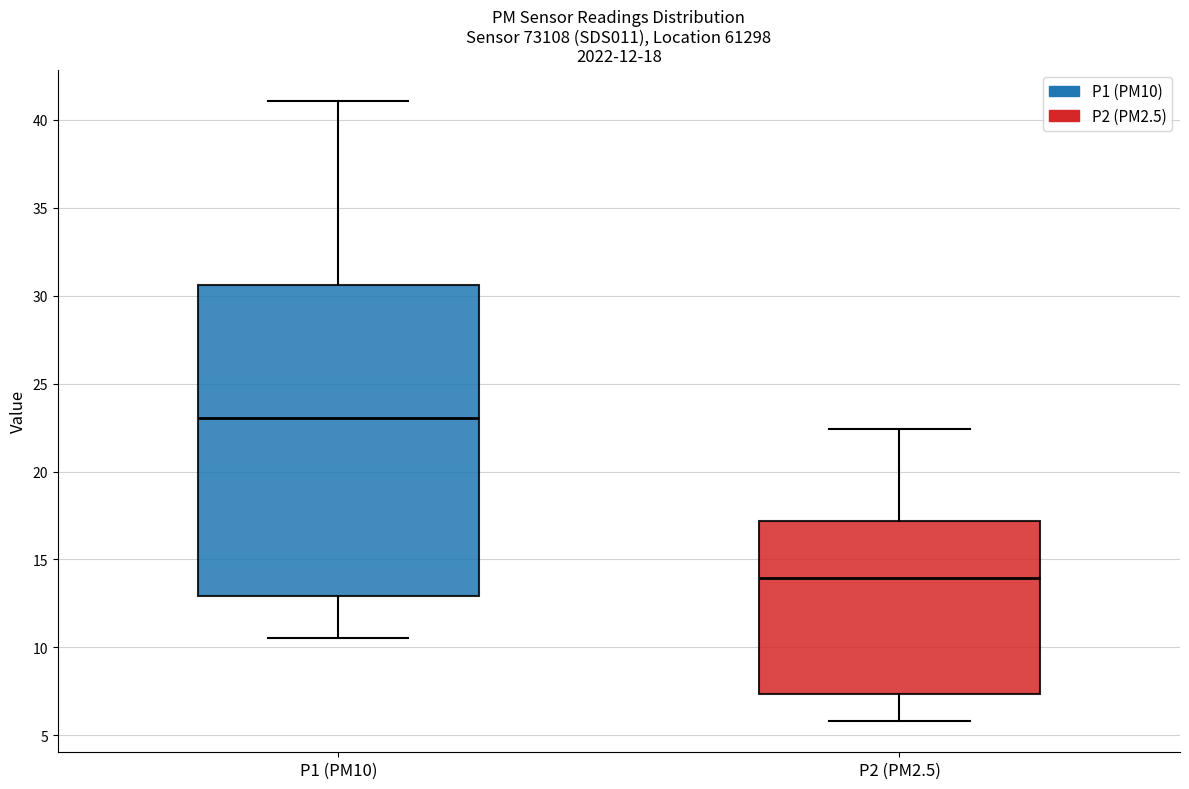

Which box has the lowest median line?

P2 (PM2.5)